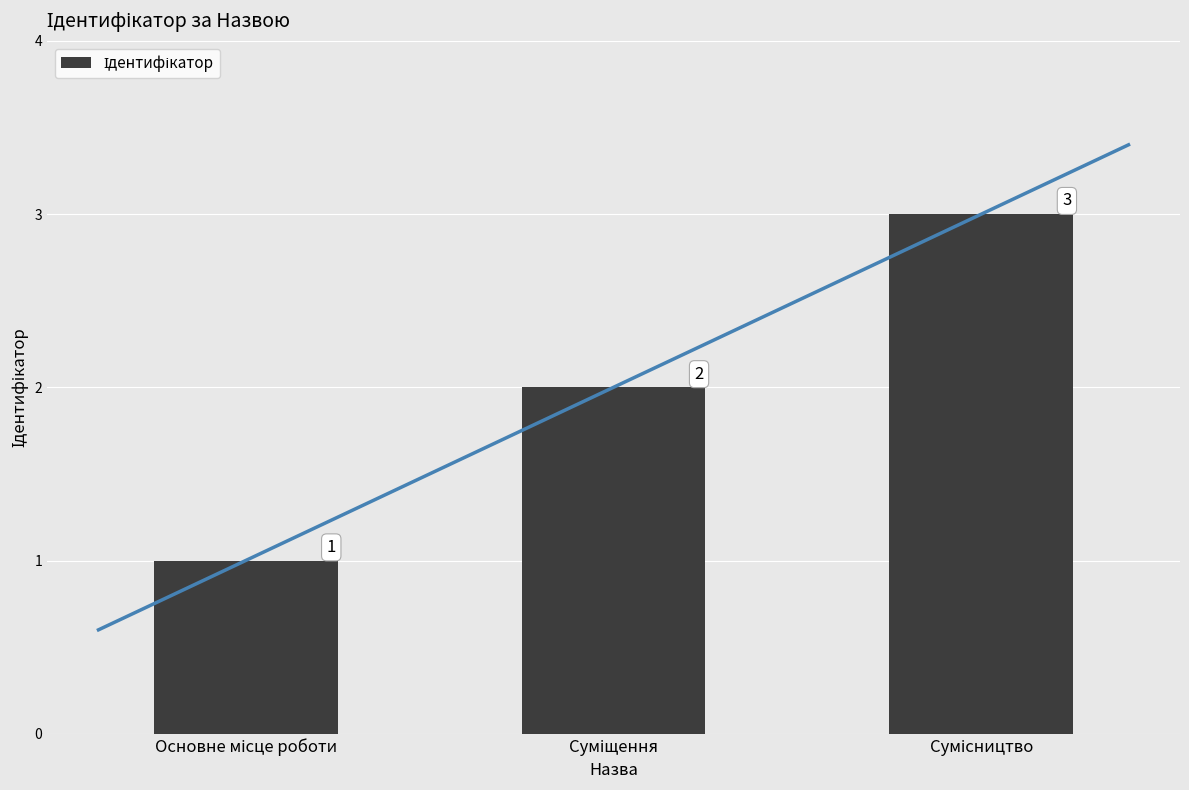

What is the difference between the values at Суміщення and Основне місце роботи?

1